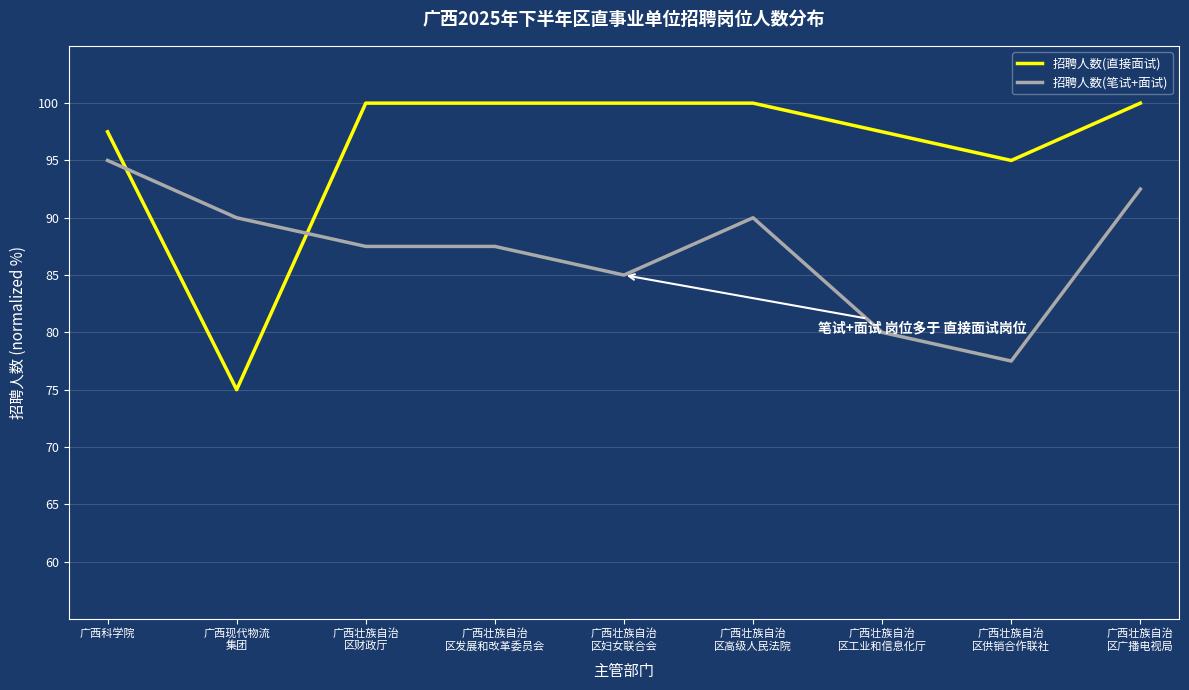

Is the value of 招聘人数(直接面试) at 广西壮族自治
区财政厅 greater than the value of 招聘人数(笔试+面试) at 广西壮族自治
区财政厅?

Yes